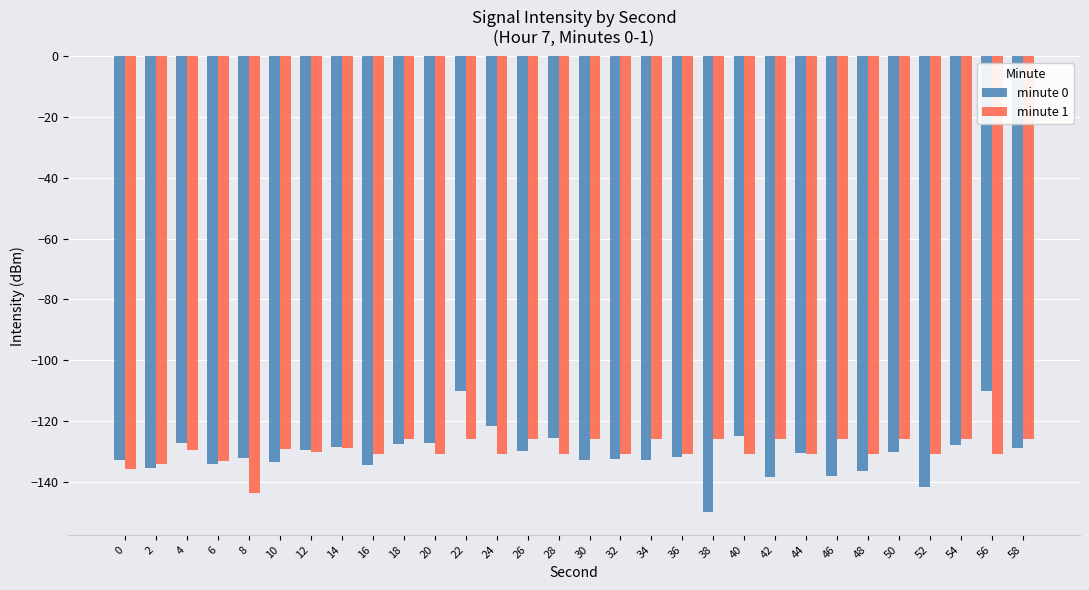

What is the difference between the minute 0 values at 46 and 16?

3.5